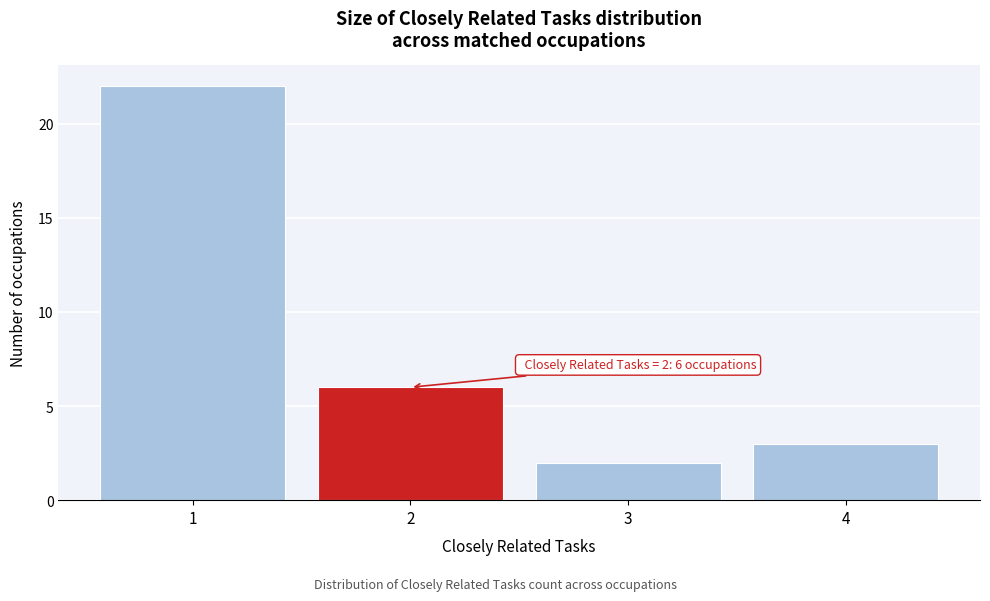

Over which range of the x-axis is the bar tallest?

0.5 to 1.5